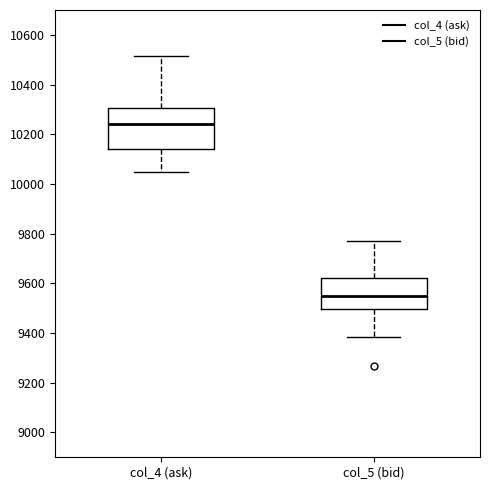

Which box has the highest median line?

col_4 (ask)